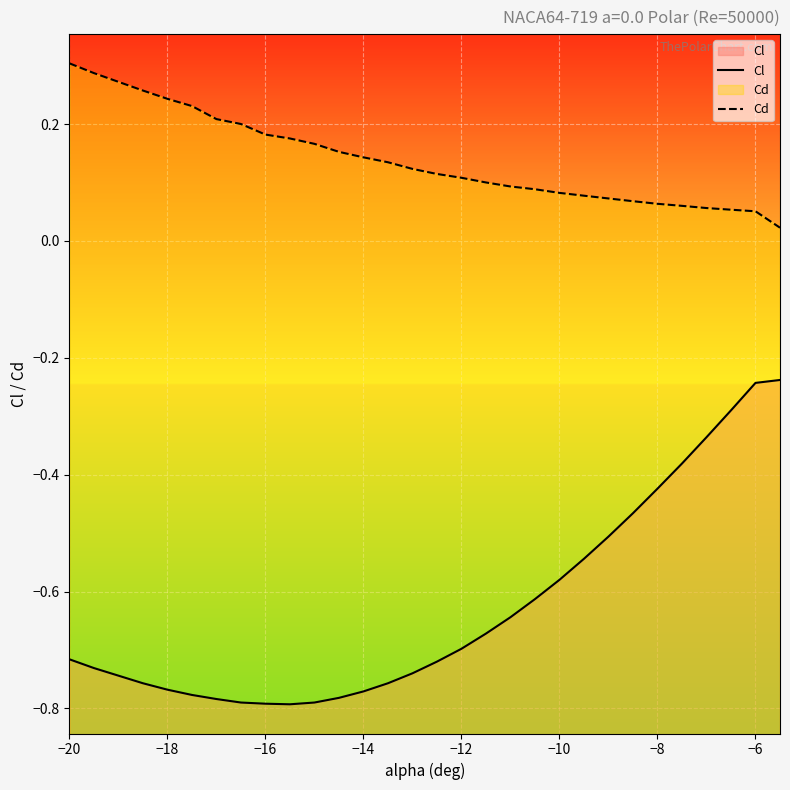

List the series in order of their overall mean, lowest first.

Cl, Cd